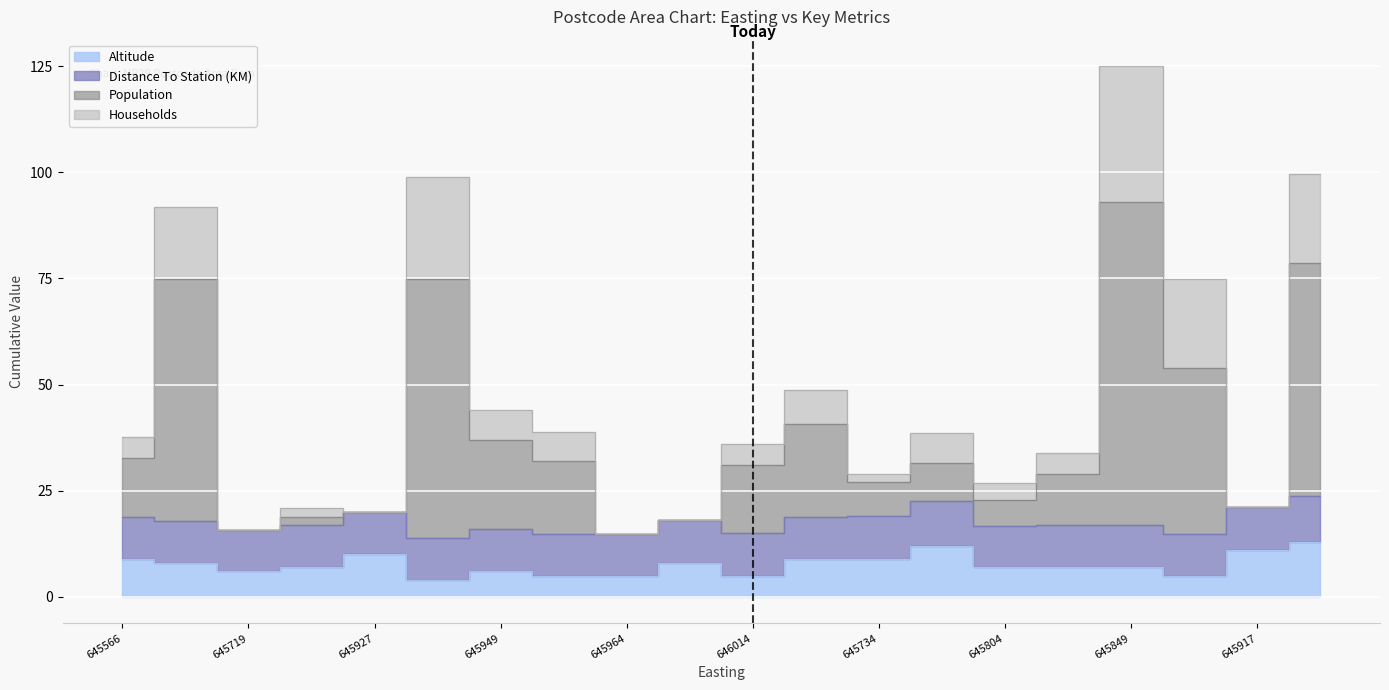

At which label does Altitude reach its minimum?

645941